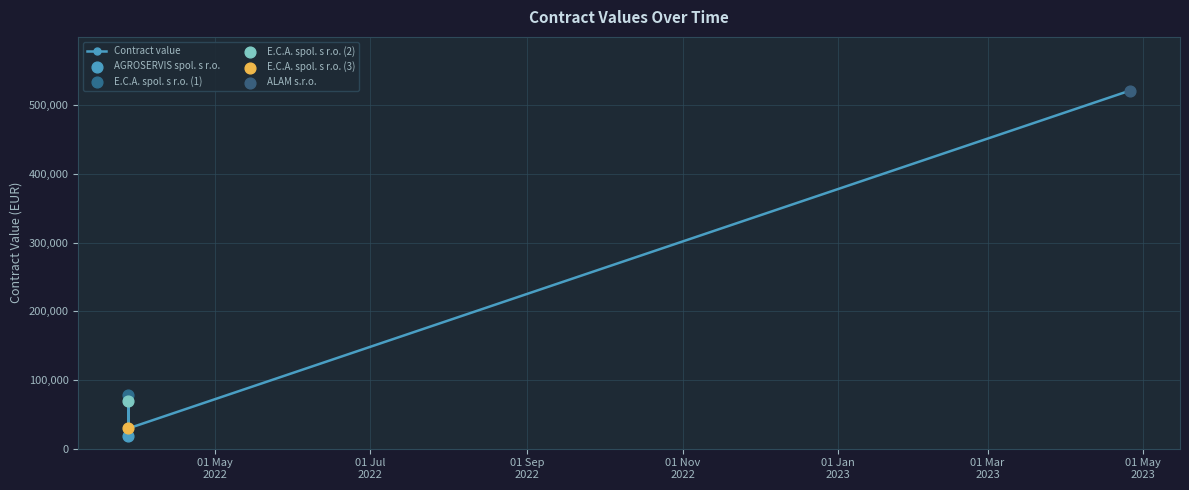

Between 01 Jan
2023 and 01 May
2022, which is larger?

01 Jan
2023